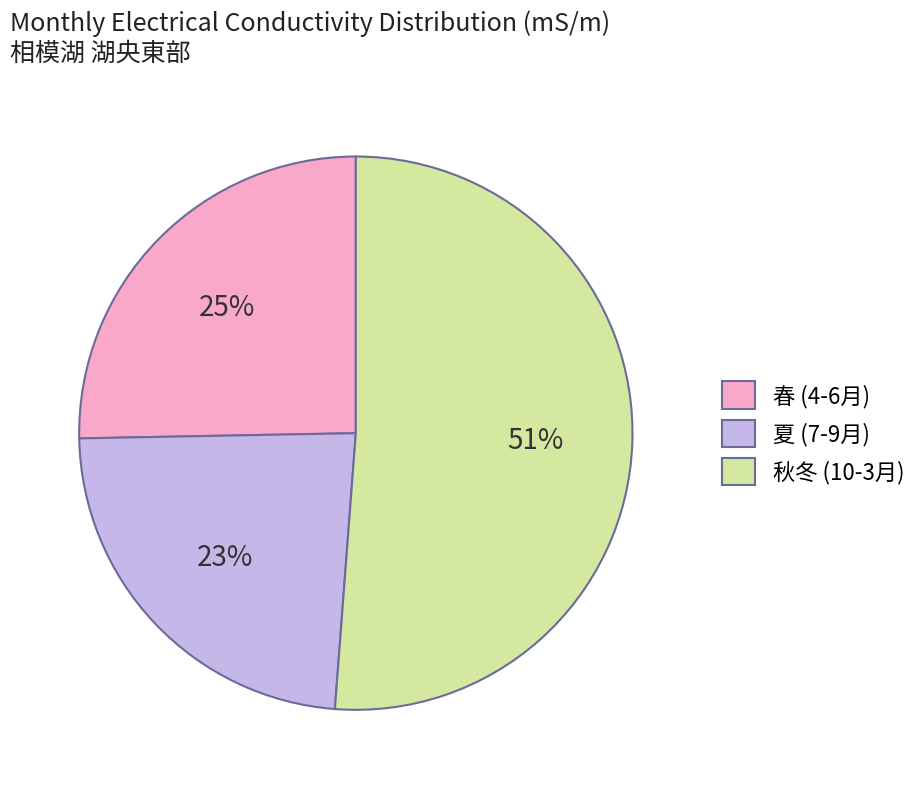

Is there any slice that represents more than half of the pie?

Yes